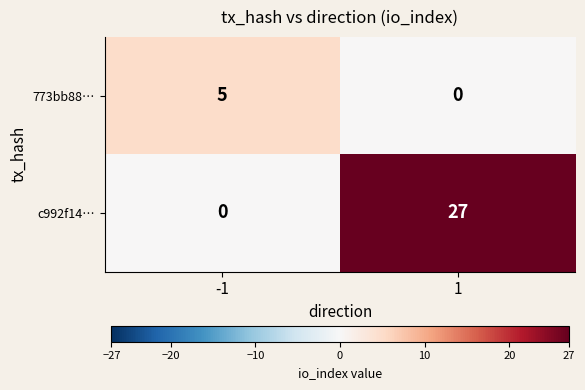

What is the average value of the c992f14… series?

14